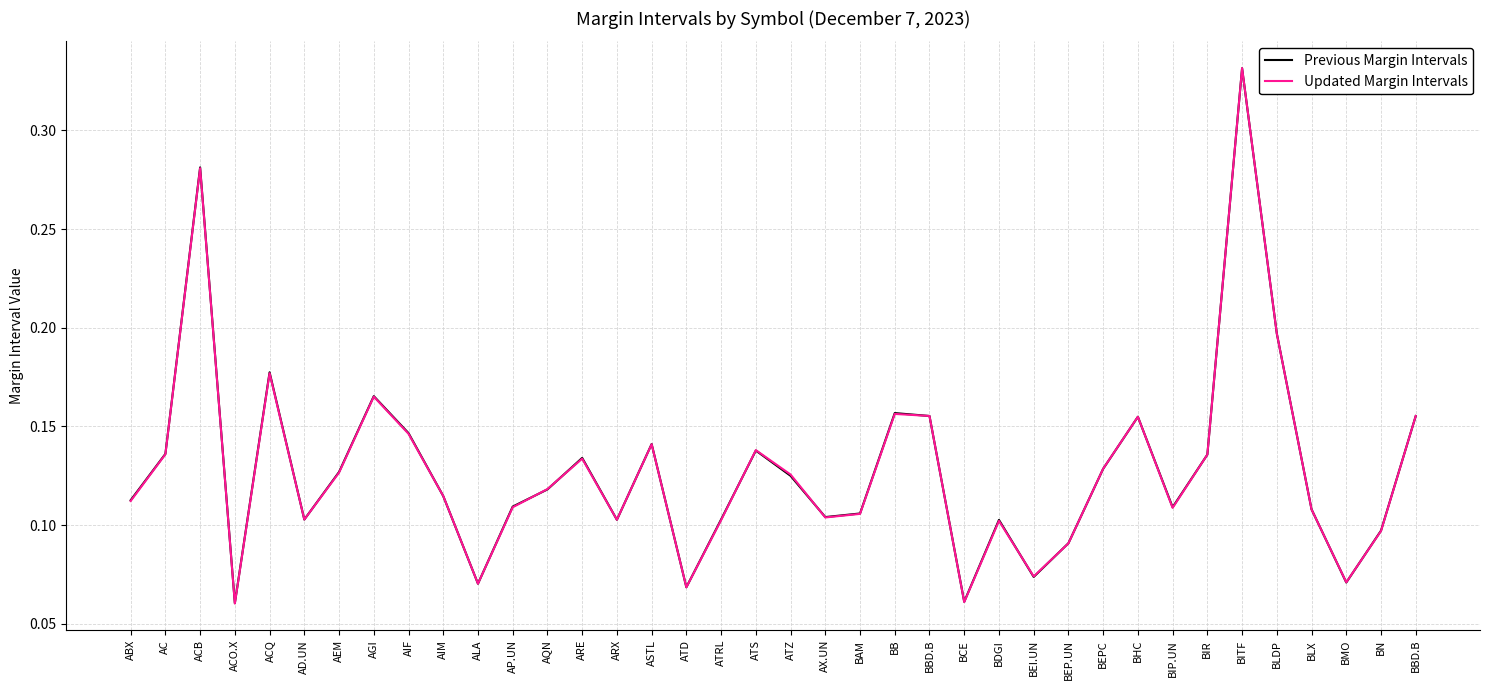

Which series changed the most between ACQ and BEPC?

Previous Margin Intervals